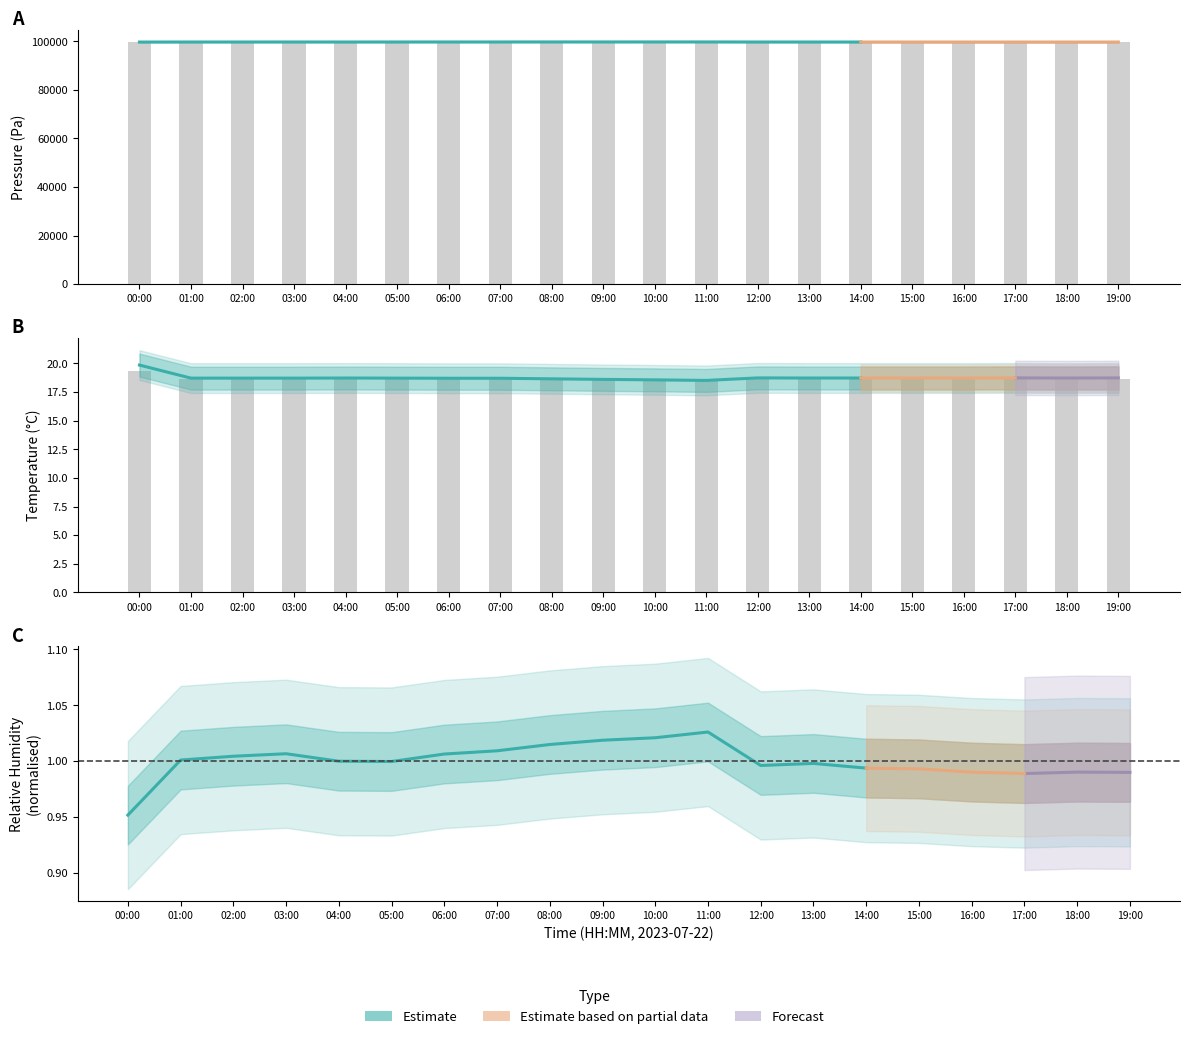

Which category has the highest value across all series?

10:00